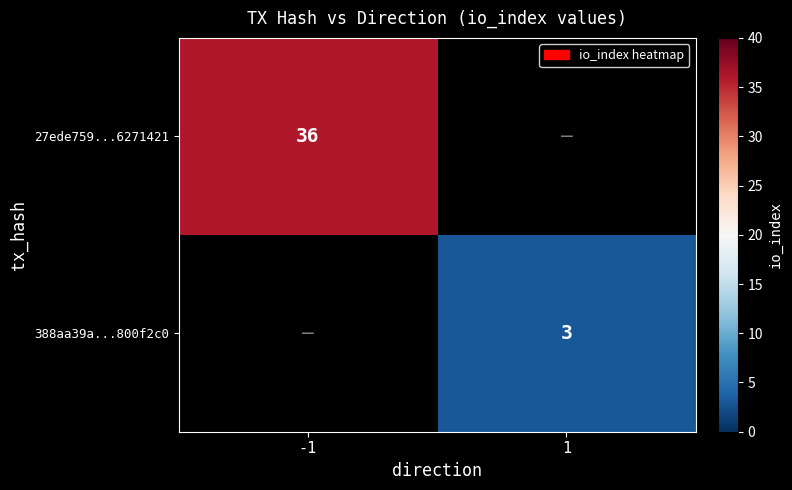

True or false: 388aa39a...800f2c0 has a value of 3 at 1.

True